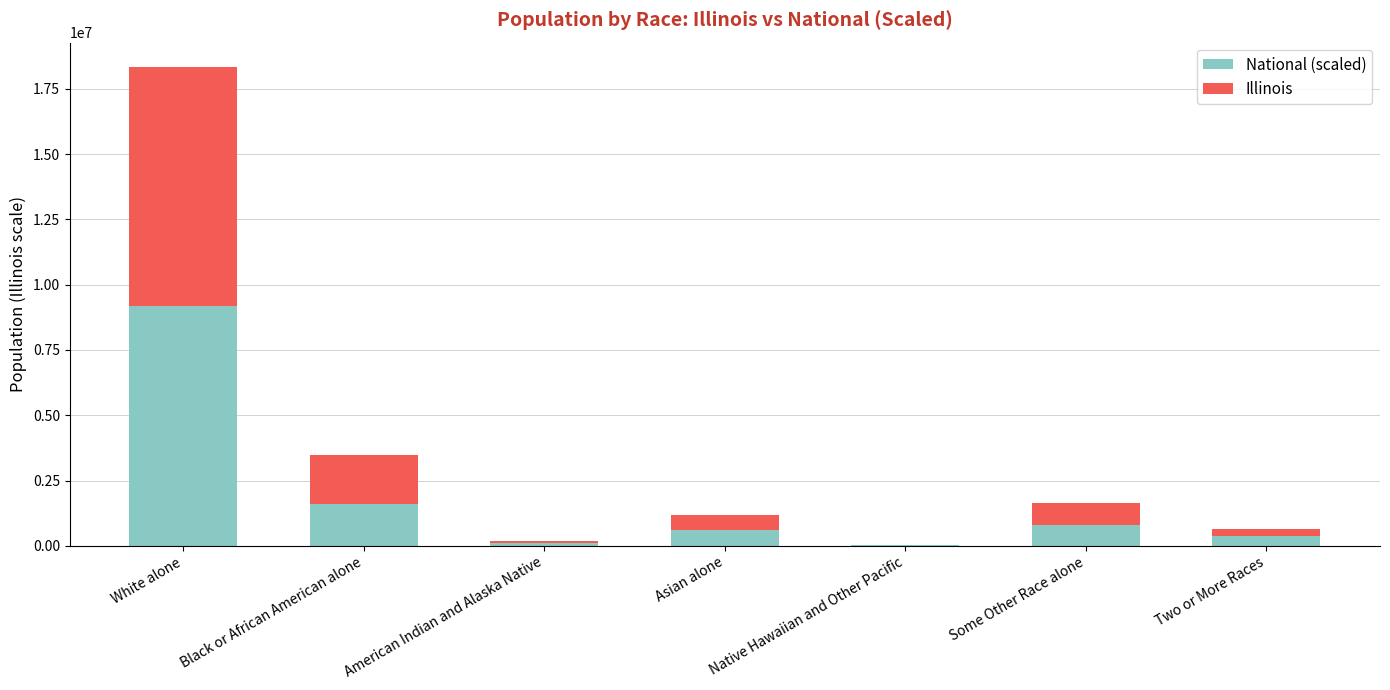

What is the highest value of the National (scaled) series?

9177877.0